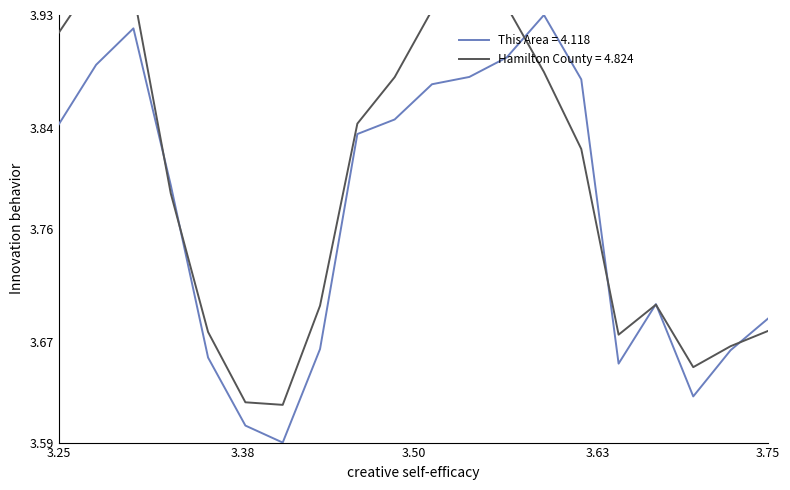

Reading left to right, list all the values displayed in this chart.

This Area (age group): 3.8	3.9	3.9	3.8	3.7	3.6	3.6	3.7	3.8	3.8	3.9	3.9	3.9	3.9	3.9	3.7	3.7	3.6	3.7	3.7
Hamilton County: 3.9	4.0	3.9	3.8	3.7	3.6	3.6	3.7	3.8	3.9	3.9	3.9	3.9	3.9	3.8	3.7	3.7	3.6	3.7	3.7